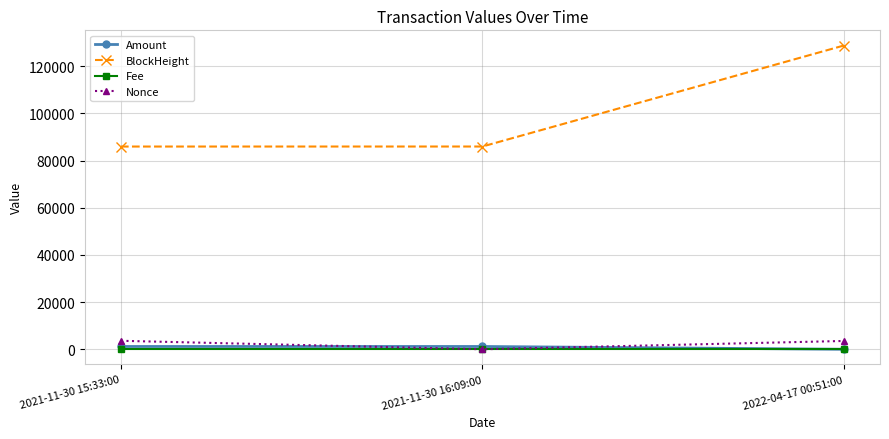

True or false: Nonce has a value of 3527.0 at 2022-04-17 00:51:00.

True